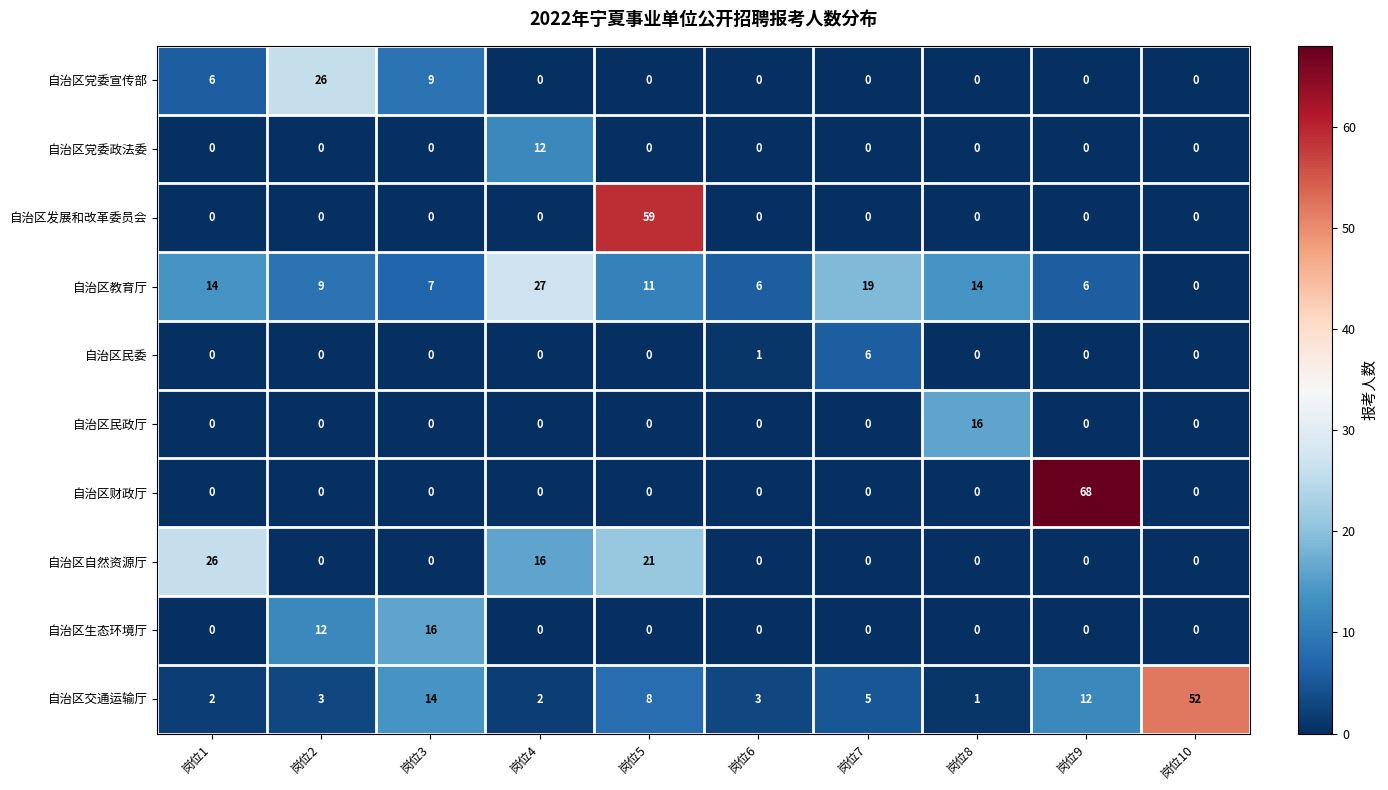

How many series are shown in this chart?

10